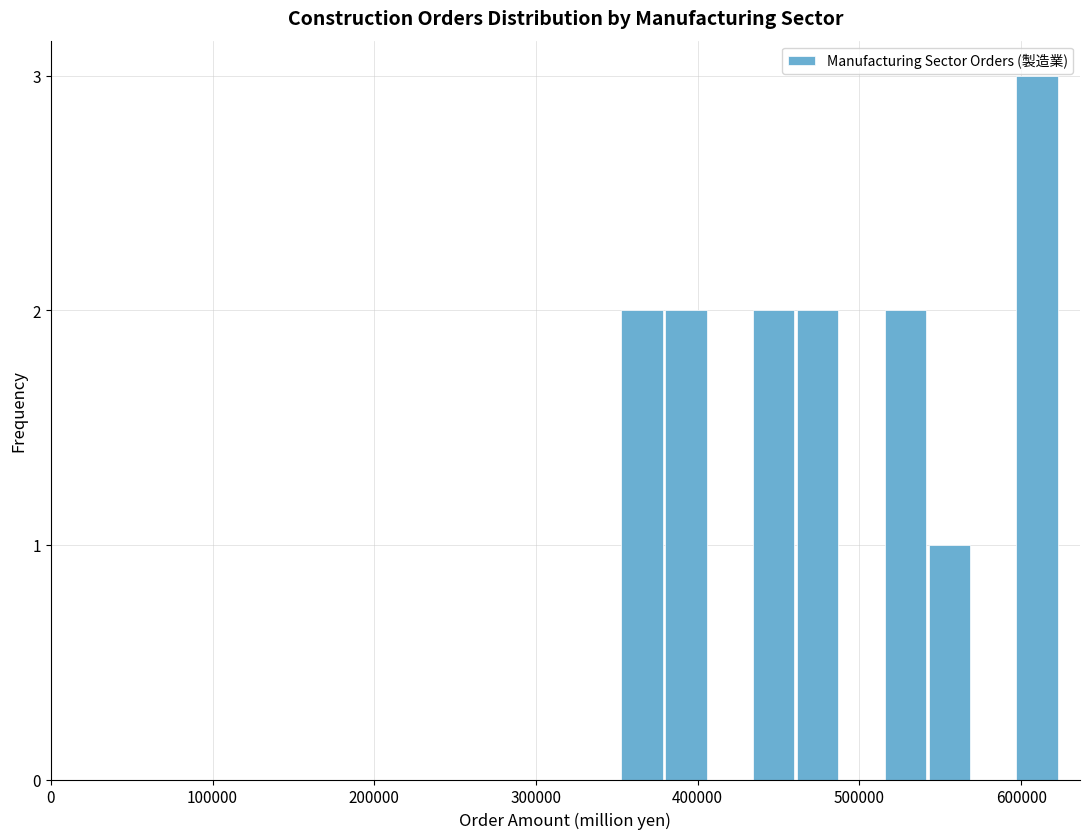

Read against the x-axis, roughly where is the centre of the tallest bar?

610000